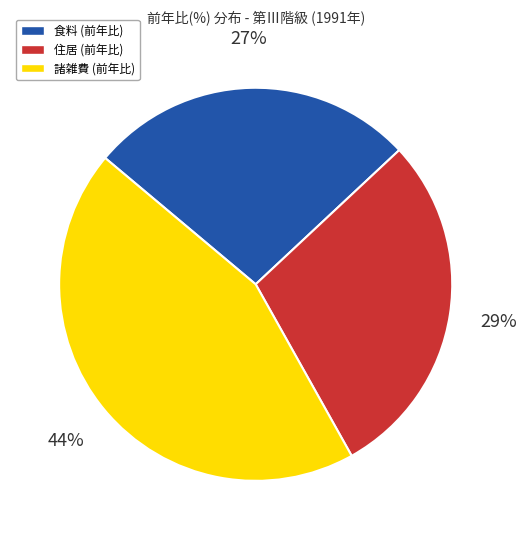

Count the number of slices in the pie.

3